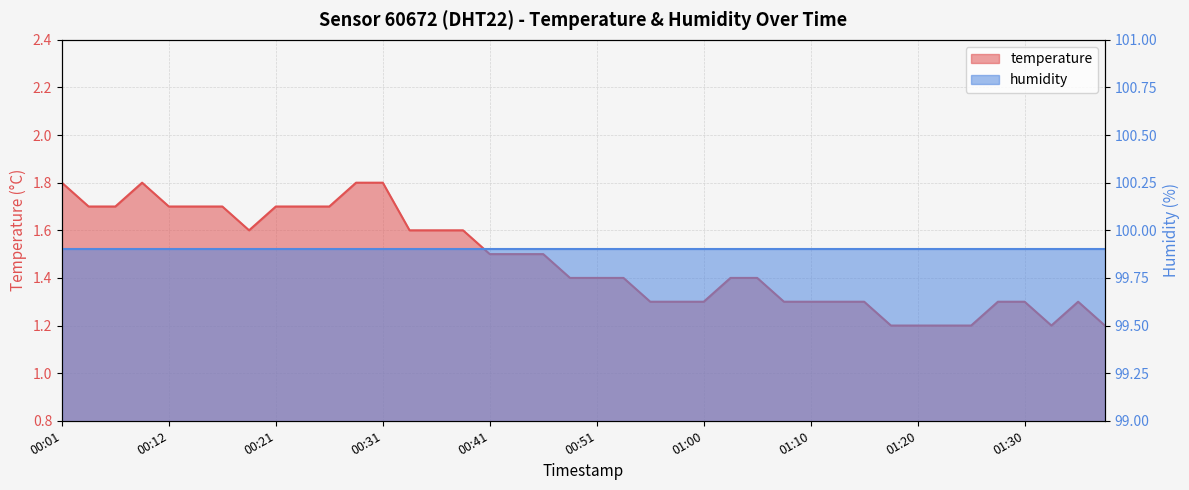

Between 00:26 and 00:58, which is larger?

00:26